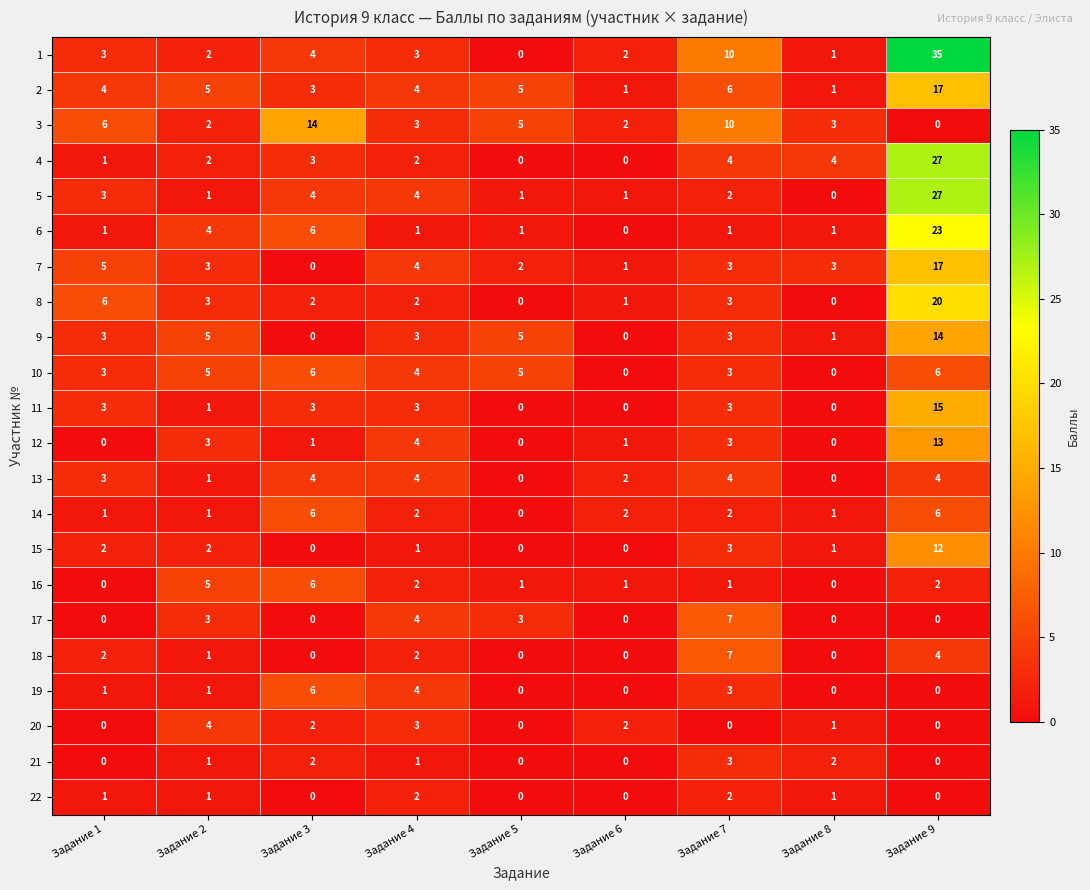

Where is 12 nearest to the value 6?

Задание 4